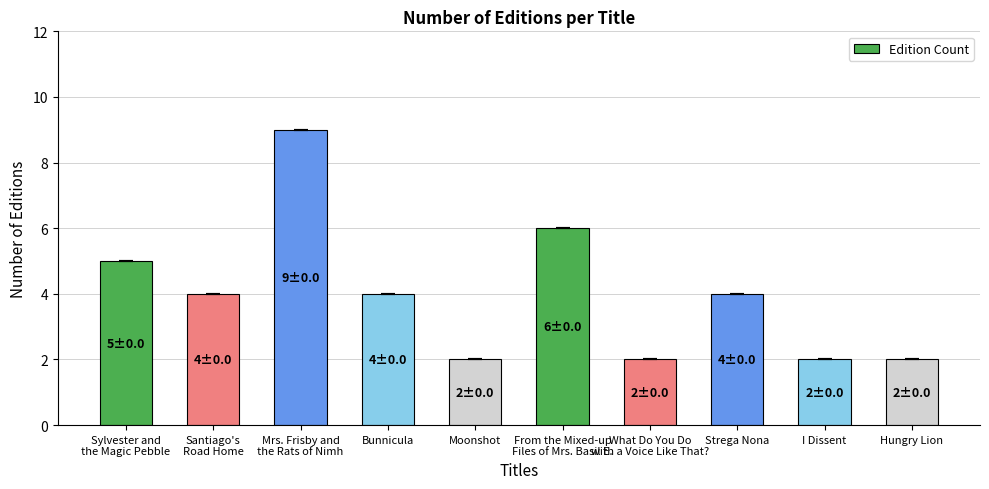

What is the greatest value displayed?

9